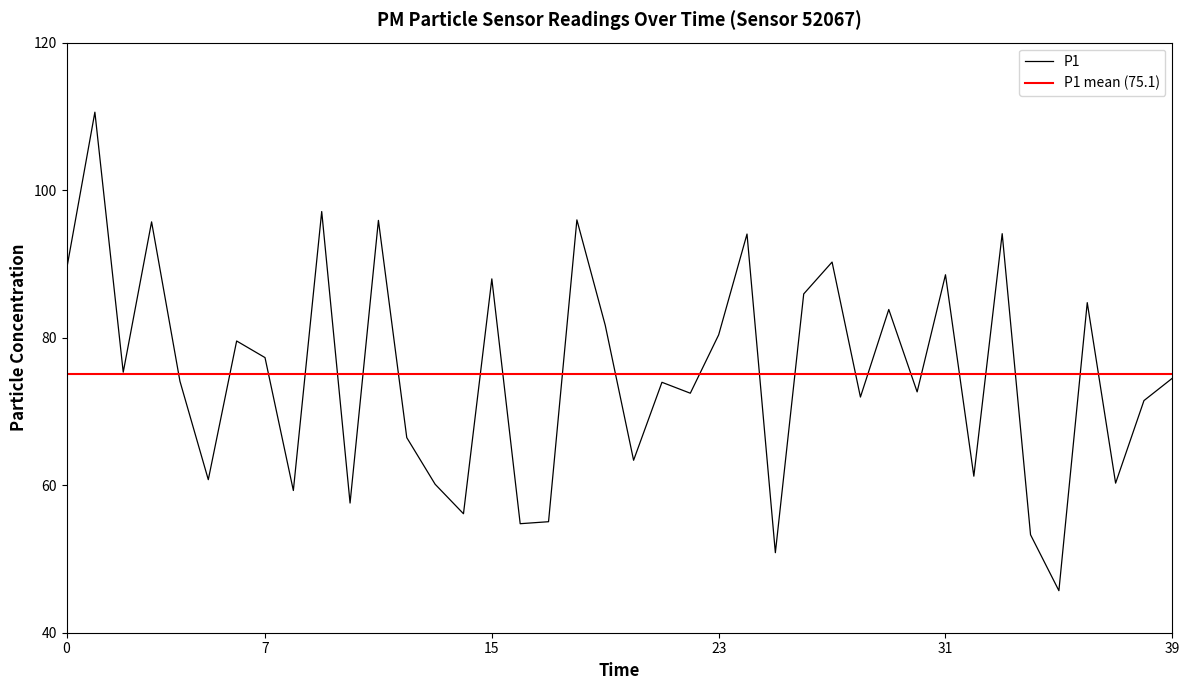

What is the sum of all values?

3004.0